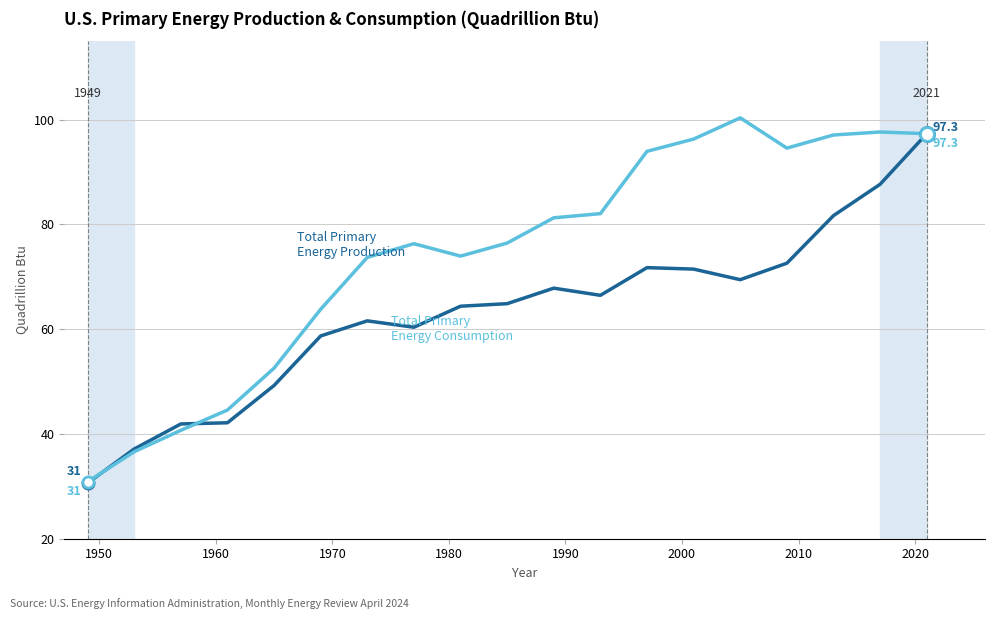

What is the greatest value displayed?

100.4